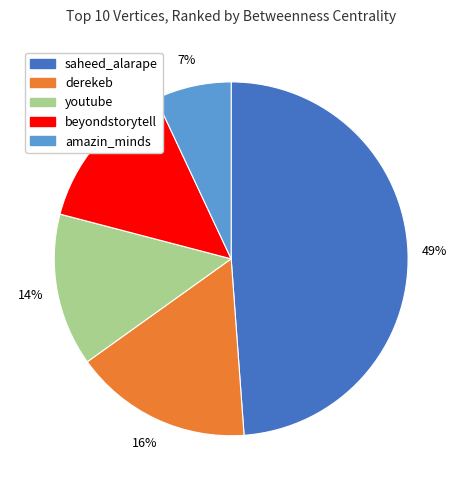

Count the number of slices in the pie.

5